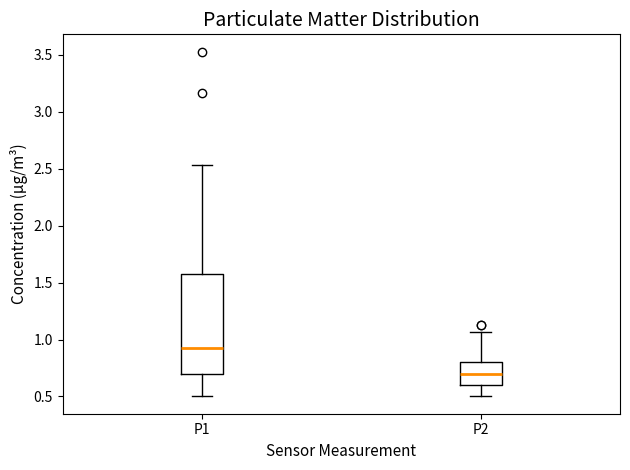

Comparing the boxes themselves (not the whiskers), which one is the tallest?

P1